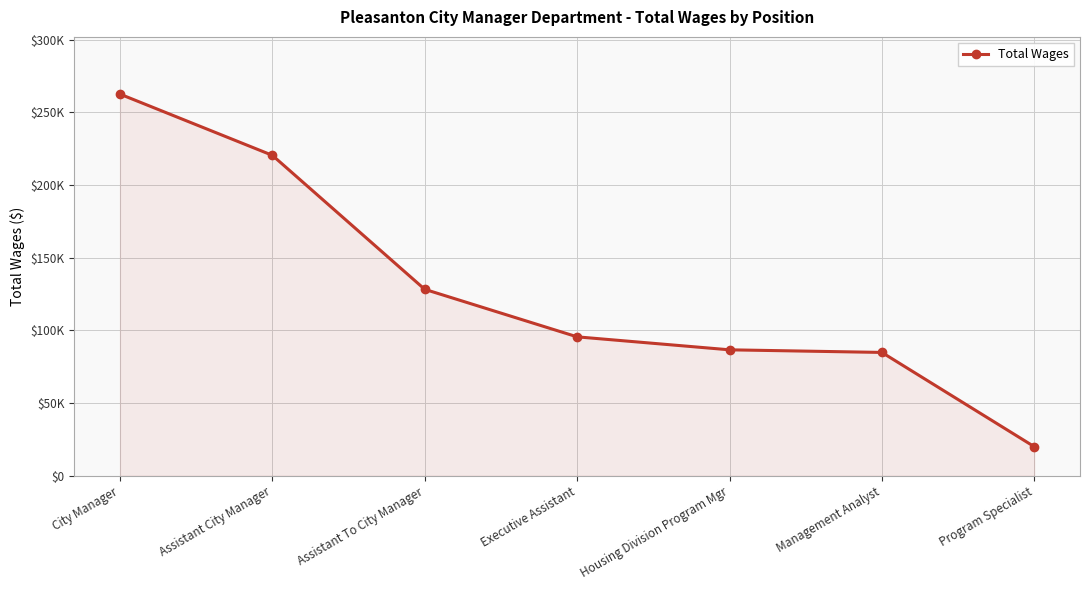

What is the label of the 4th point from the left?

Executive Assistant